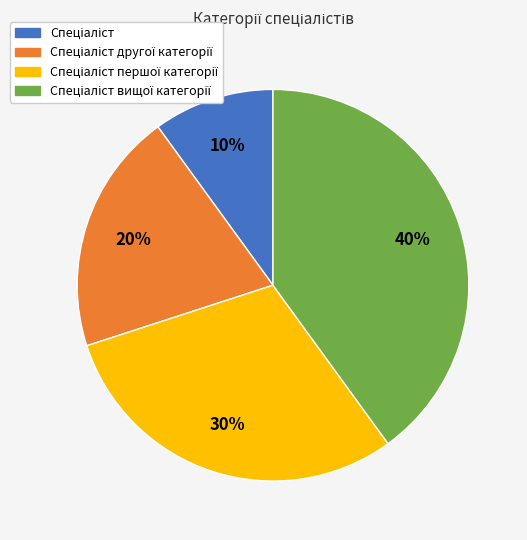

Does any single category account for the majority?

No